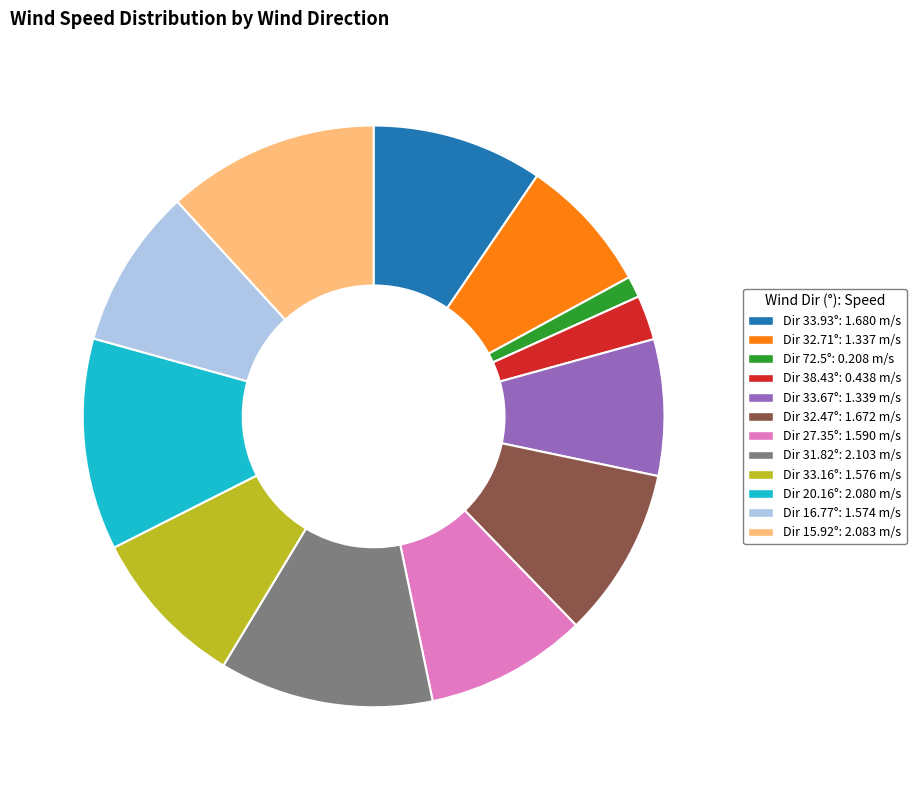

Is there any slice that represents more than half of the pie?

No